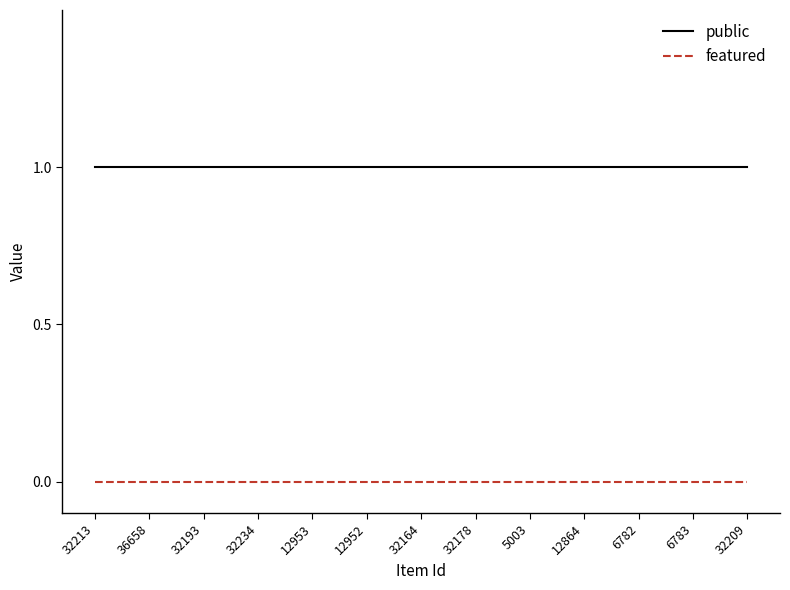

Does the chart have visible grid lines?

No